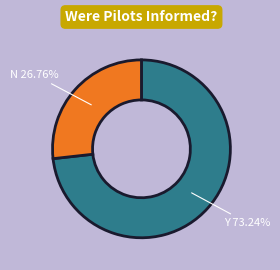

Does N 26.76% represent more than half of the total?

No